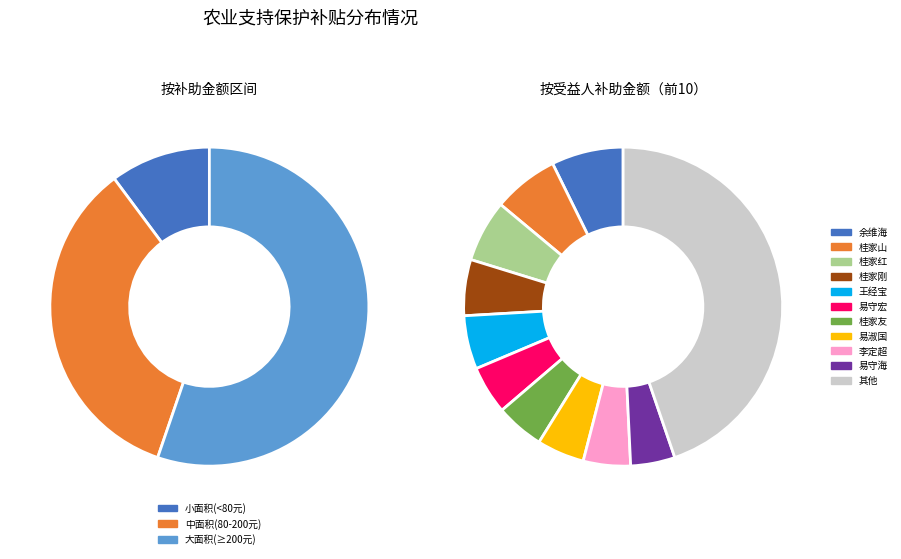

The 余维海 slice represents 7% of the pie. True or false?

True